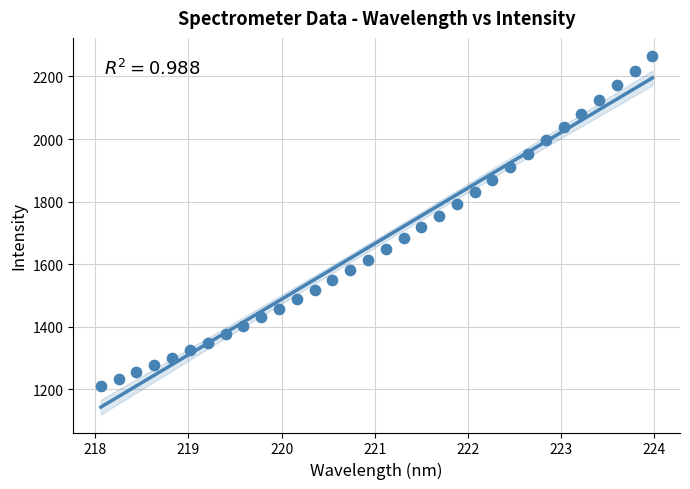

What is the range of Y values (max minus min)?

1054.9